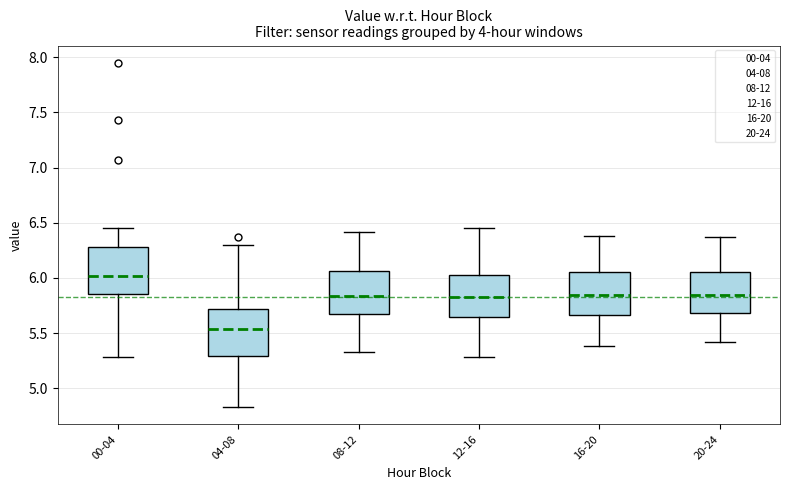

Reading left to right, transcribe this box plot: for each box, give where its median line is, the range the box spans, and where its two whiskers end, as read against the y-axis. The values are not printed on the chart, so give them approximately, as read against the axis.

00-04: median 6.00, box 5.85 to 6.30, whiskers 5.30 to 6.45
04-08: median 5.55, box 5.30 to 5.70, whiskers 4.85 to 6.30
08-12: median 5.85, box 5.70 to 6.05, whiskers 5.35 to 6.40
12-16: median 5.85, box 5.65 to 6.00, whiskers 5.30 to 6.45
16-20: median 5.85, box 5.65 to 6.05, whiskers 5.40 to 6.40
20-24: median 5.85, box 5.70 to 6.05, whiskers 5.40 to 6.35